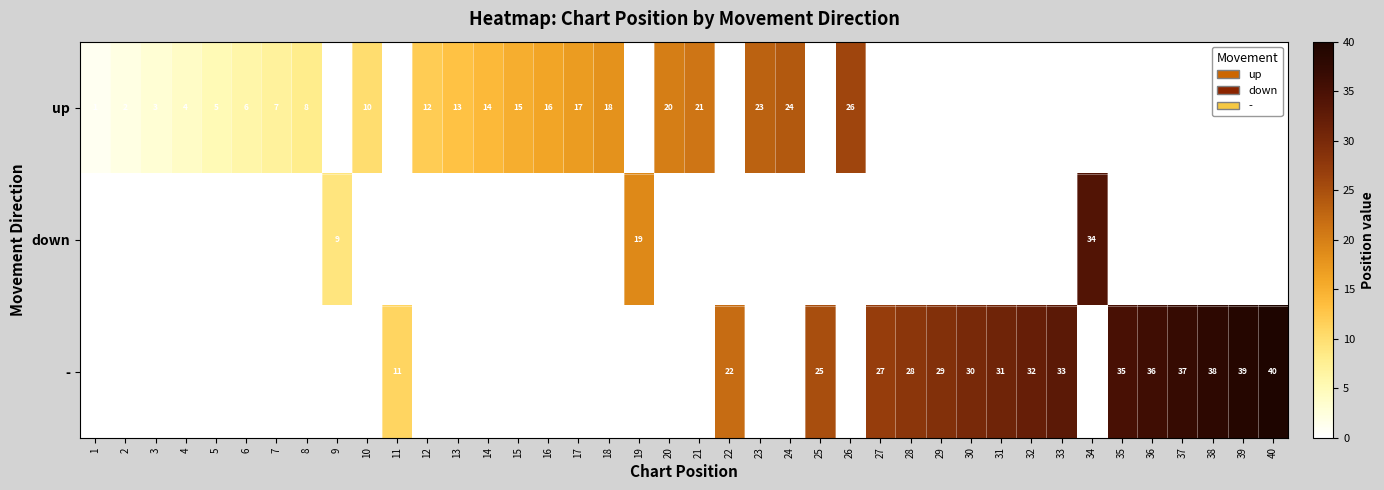

The value of - at 35 is 35. True or false?

True